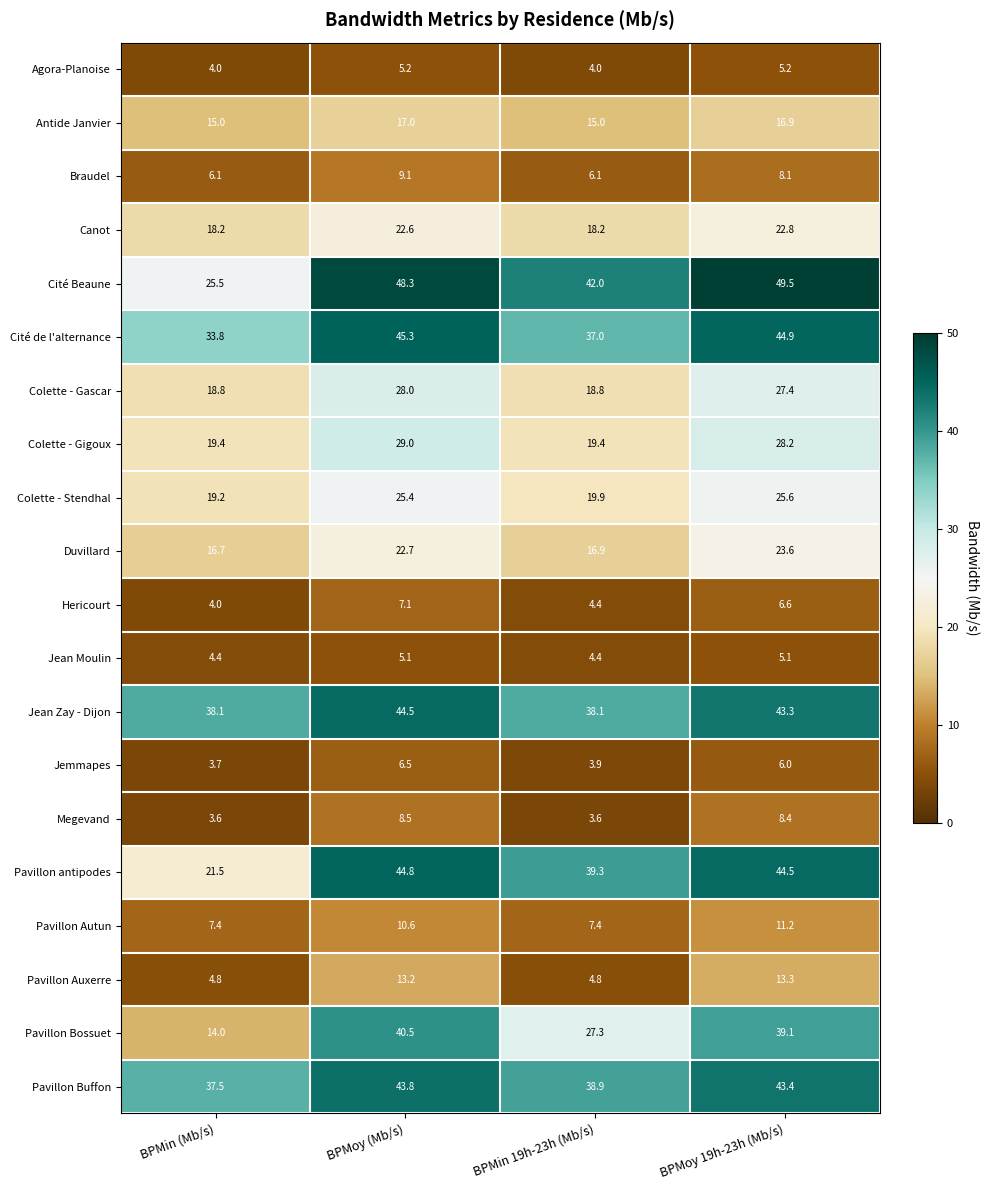

Between BPMin (Mb/s) and BPMin 19h-23h (Mb/s), which series saw the biggest shift?

Pavillon antipodes